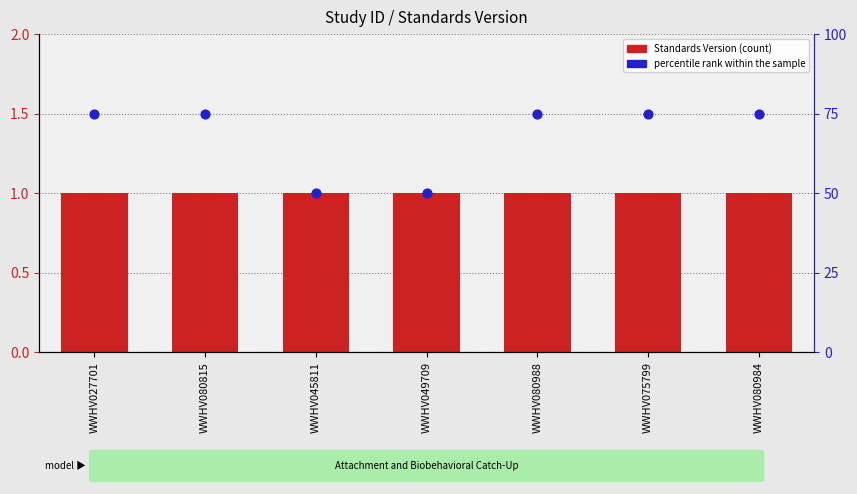

What are all the series names shown in the legend?

Standards Version, percentile rank within the sample